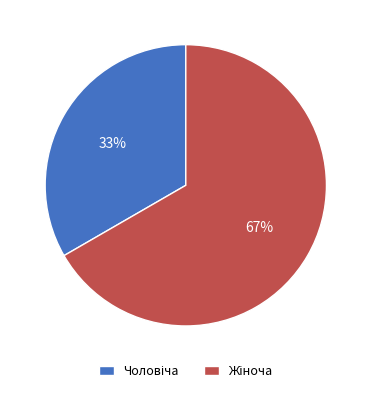

To the nearest percent, what is the average slice percentage?

50%